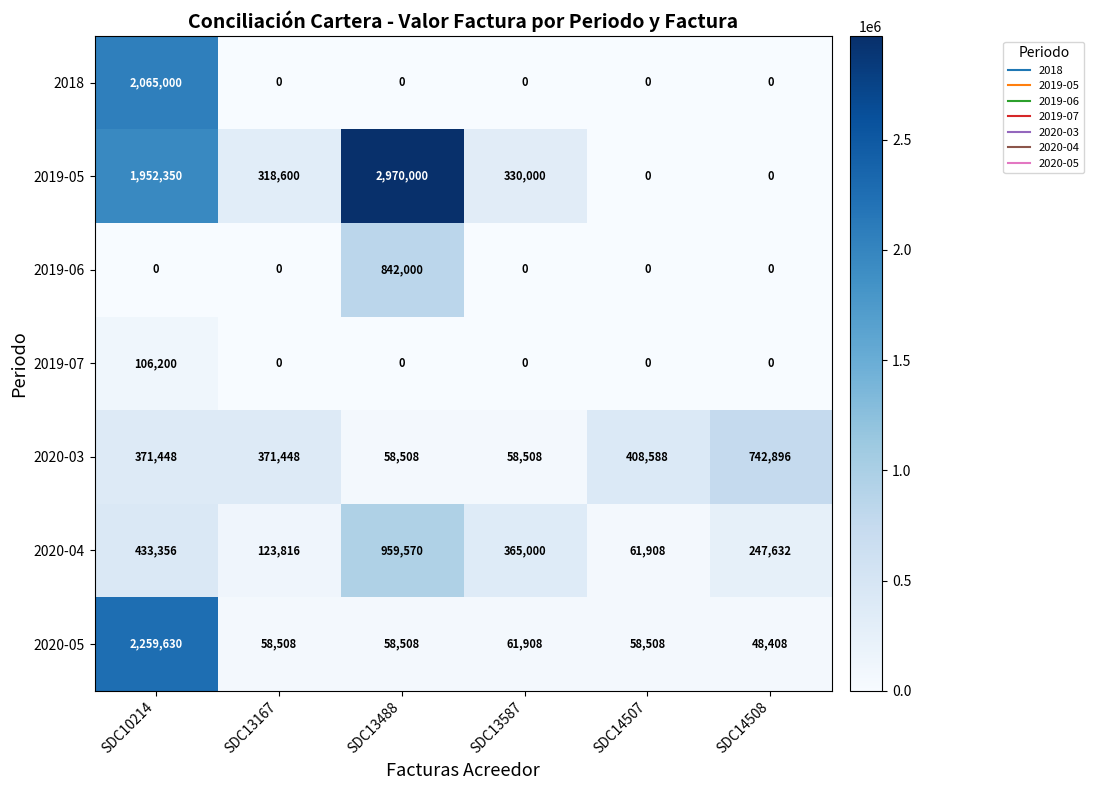

Which series changed the most between SDC13167 and SDC14507?

2019-05